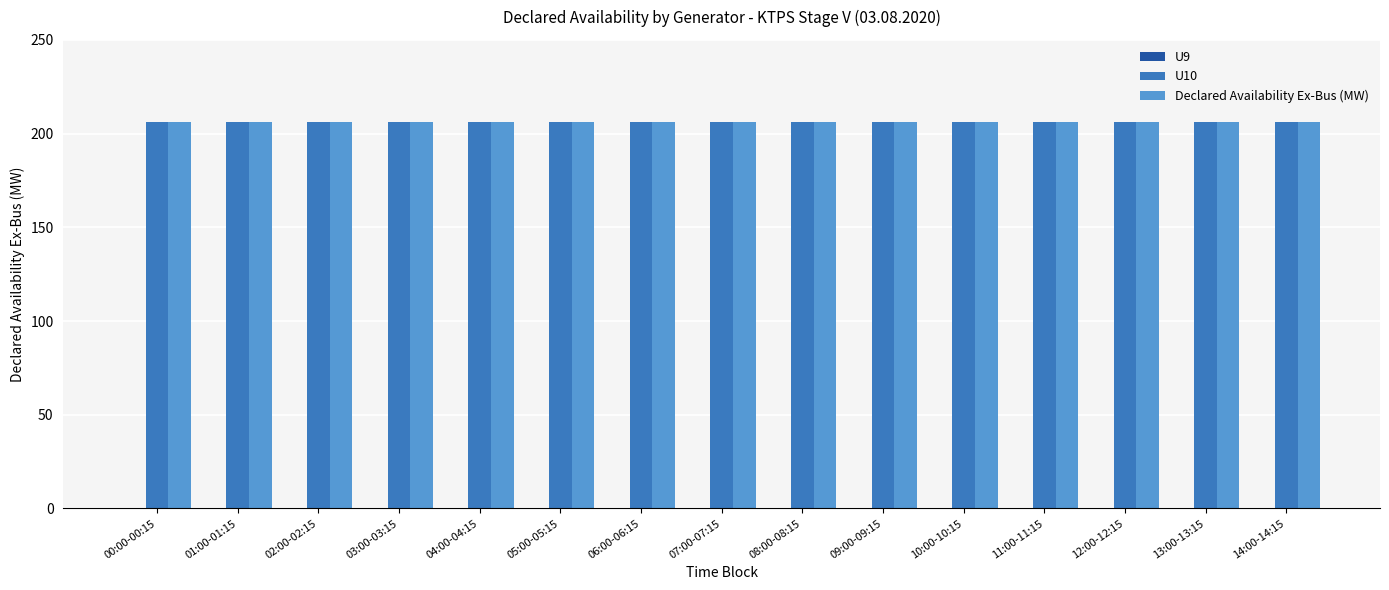

What is the total value across all series at 05:00-05:15?

412